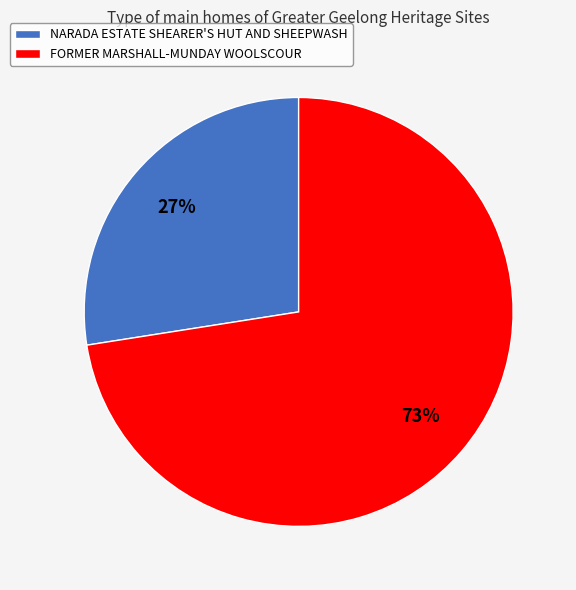

Rank the categories by value from highest to lowest.

FORMER MARSHALL-MUNDAY WOOLSCOUR, NARADA ESTATE SHEARER'S HUT AND SHEEPWASH